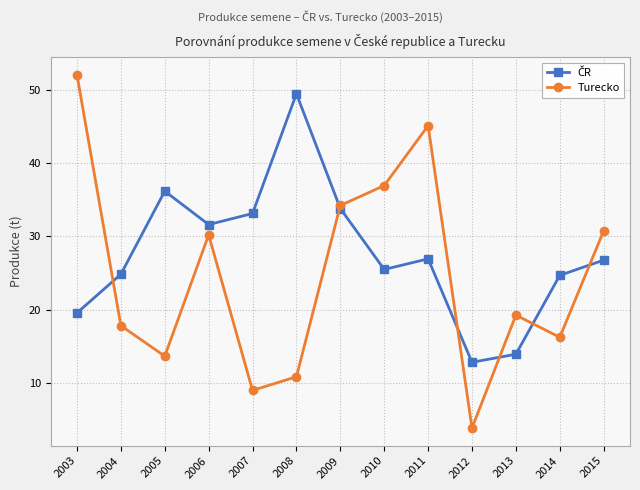

How many lines are shown in the chart?

2